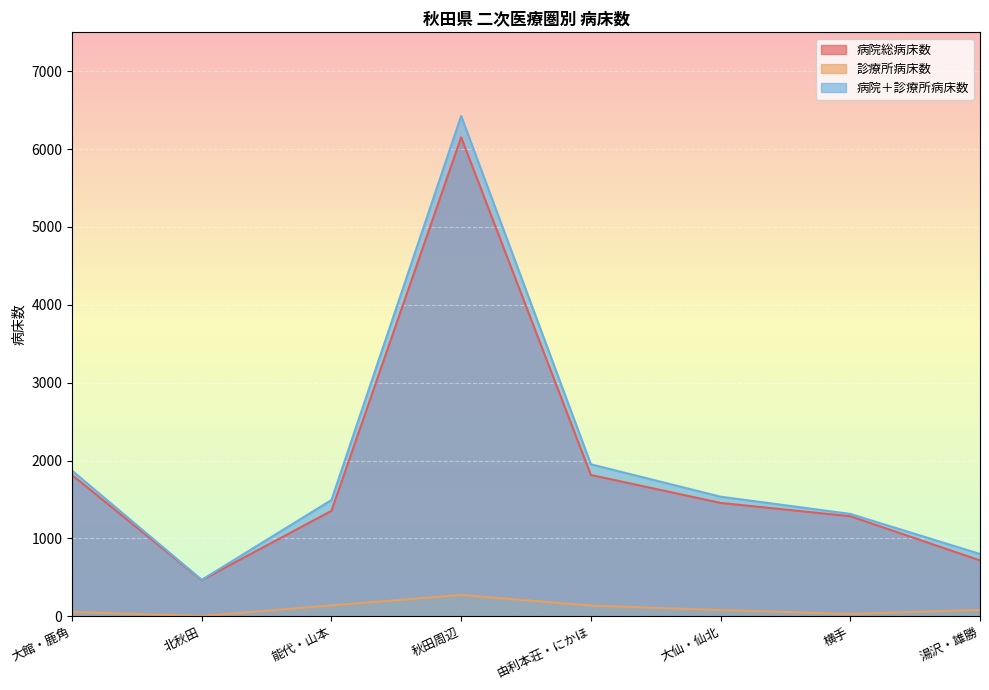

Read the 病院＋診療所病床数 value at 北秋田.

468